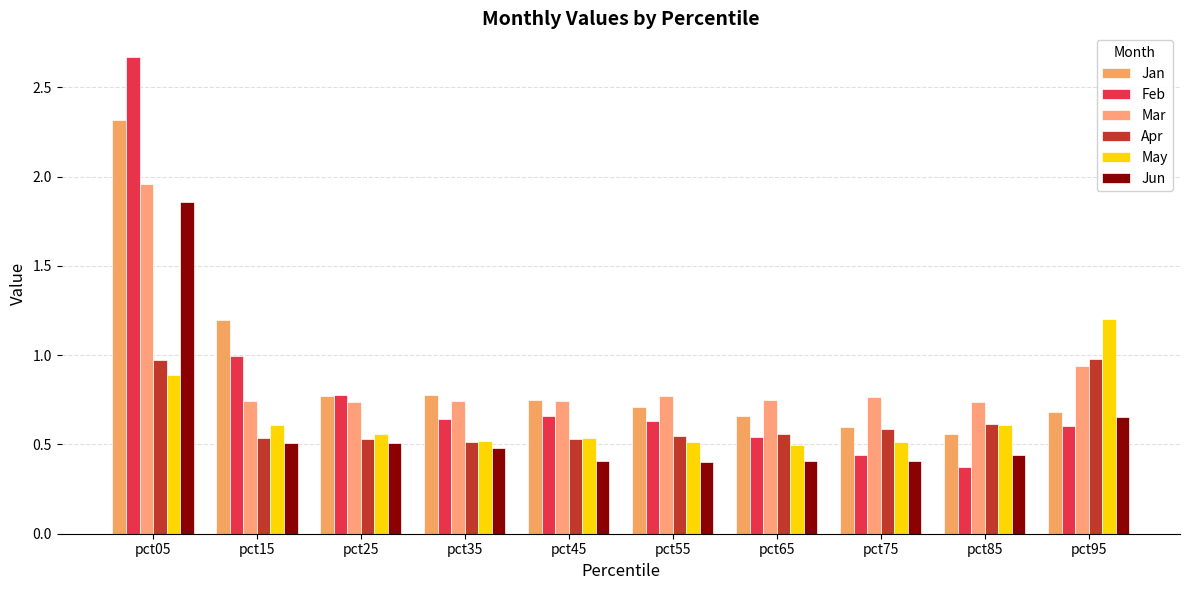

Reading left to right, list all the values displayed in this chart.

Jan: pct05=2.3	pct15=1.2	pct25=0.8	pct35=0.8	pct45=0.8	pct55=0.7	pct65=0.7	pct75=0.6	pct85=0.6	pct95=0.7
Feb: pct05=2.7	pct15=1.0	pct25=0.8	pct35=0.6	pct45=0.7	pct55=0.6	pct65=0.5	pct75=0.4	pct85=0.4	pct95=0.6
Mar: pct05=2.0	pct15=0.7	pct25=0.7	pct35=0.7	pct45=0.7	pct55=0.8	pct65=0.8	pct75=0.8	pct85=0.7	pct95=0.9
Apr: pct05=1.0	pct15=0.5	pct25=0.5	pct35=0.5	pct45=0.5	pct55=0.5	pct65=0.6	pct75=0.6	pct85=0.6	pct95=1.0
May: pct05=0.9	pct15=0.6	pct25=0.6	pct35=0.5	pct45=0.5	pct55=0.5	pct65=0.5	pct75=0.5	pct85=0.6	pct95=1.2
Jun: pct05=1.9	pct15=0.5	pct25=0.5	pct35=0.5	pct45=0.4	pct55=0.4	pct65=0.4	pct75=0.4	pct85=0.4	pct95=0.7